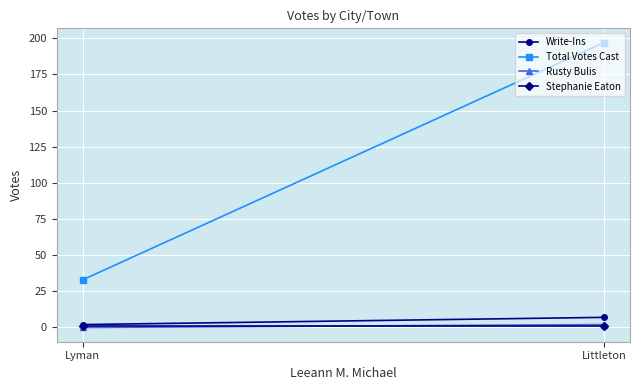

Reading right to left, what are all the values shown in this chart?

Write-Ins: 2	7
Total Votes Cast: 33	197
Rusty Bulis: 0	2
Stephanie Eaton: 1	1